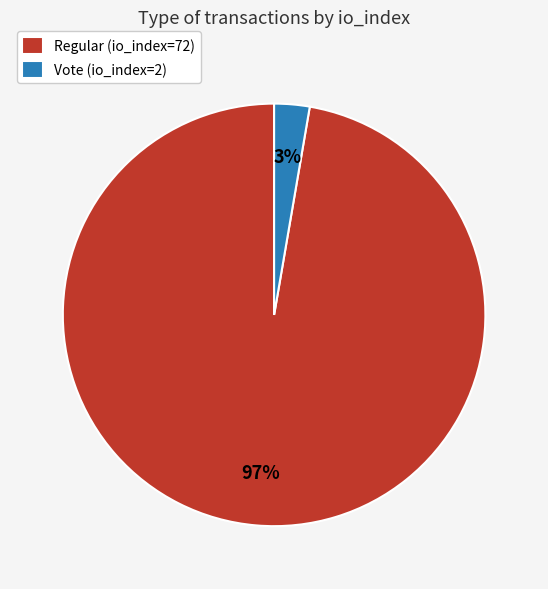

Which has a higher value, Vote (io_index=2) or Regular (io_index=72)?

Regular (io_index=72)